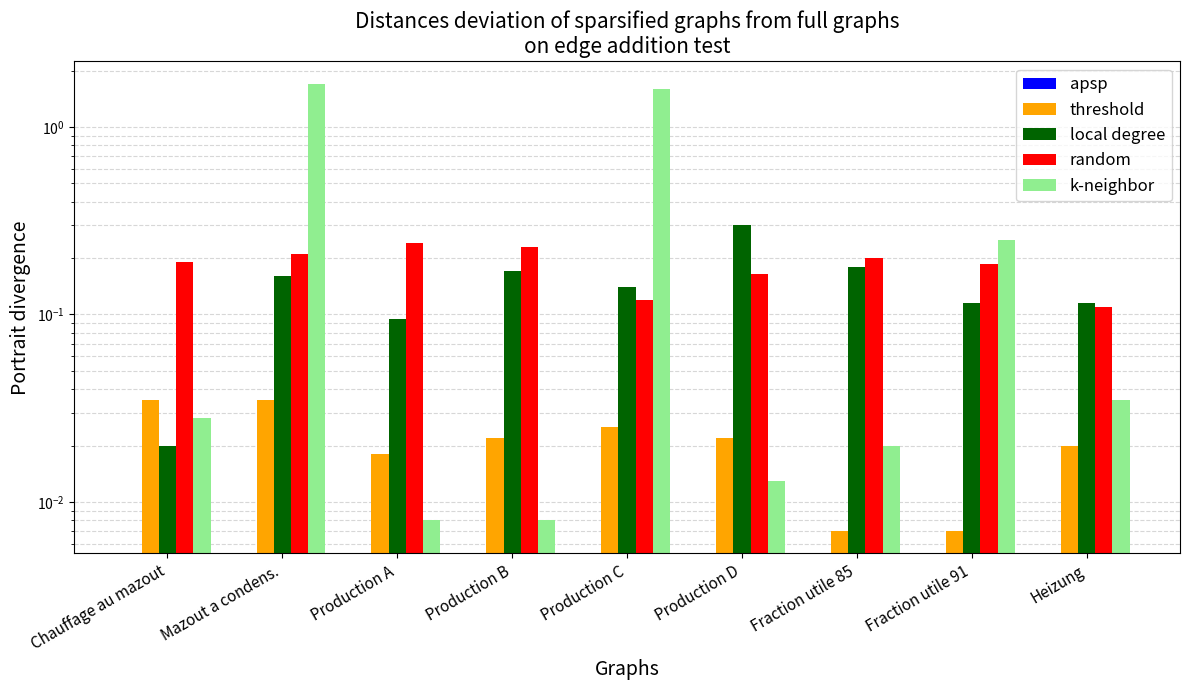

What is the sum of the threshold values at Chauffage au mazout and Heizung?

0.1